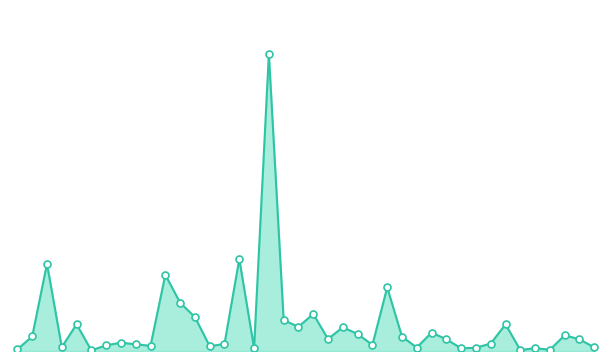

Does the chart have visible grid lines?

No